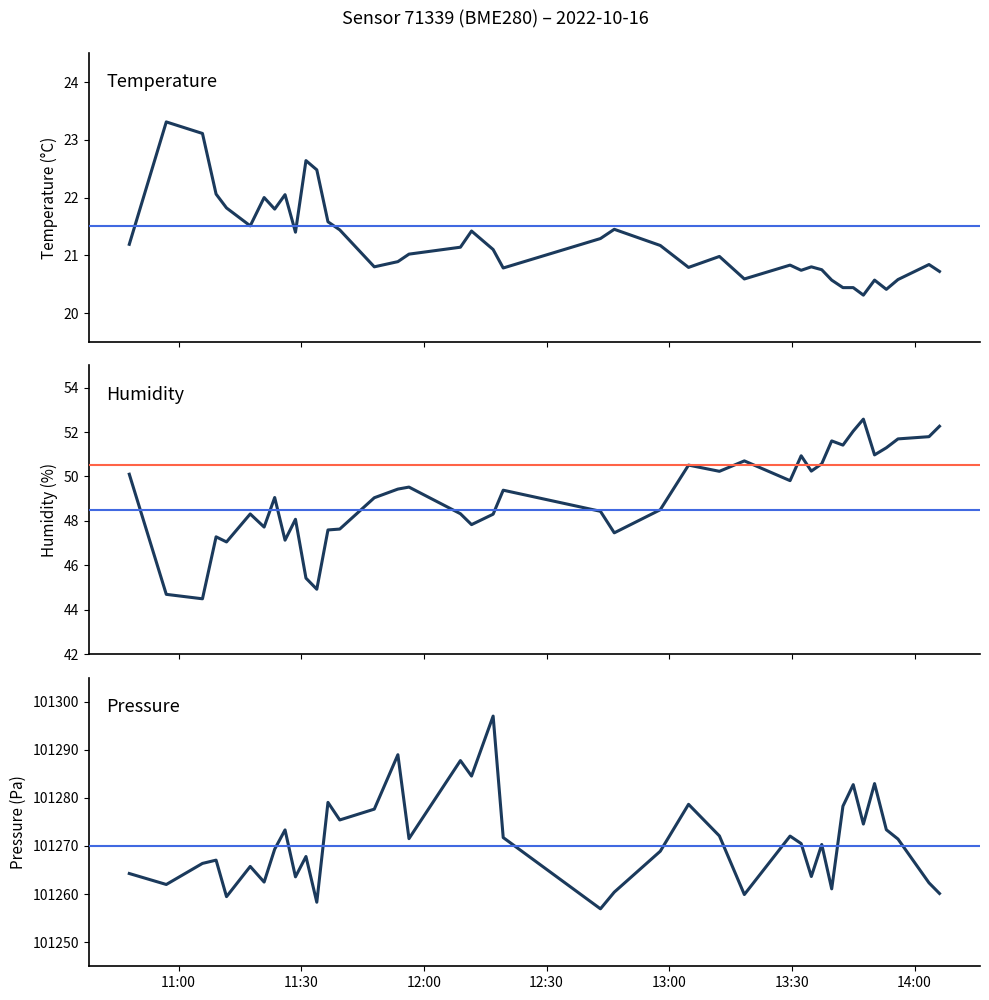

True or false: pressure and humidity intersect in this chart.

False